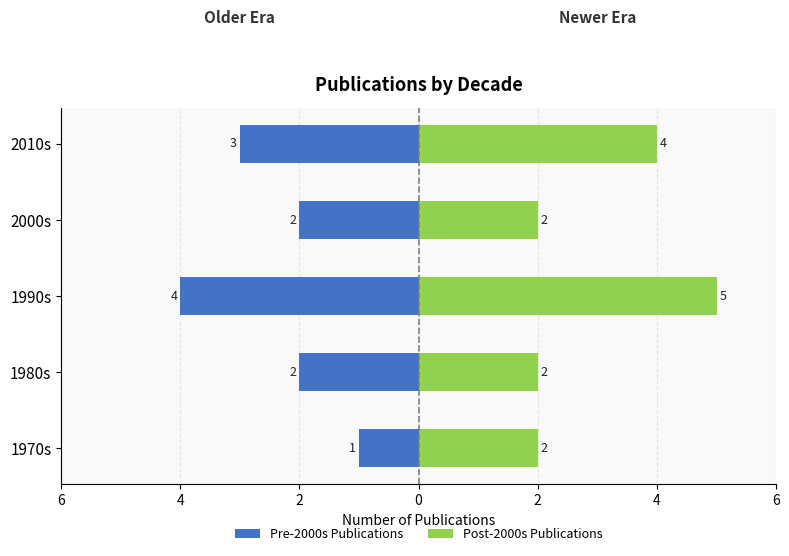

List the series in order of their overall mean, lowest first.

Pre-2000s Publications, Post-2000s Publications